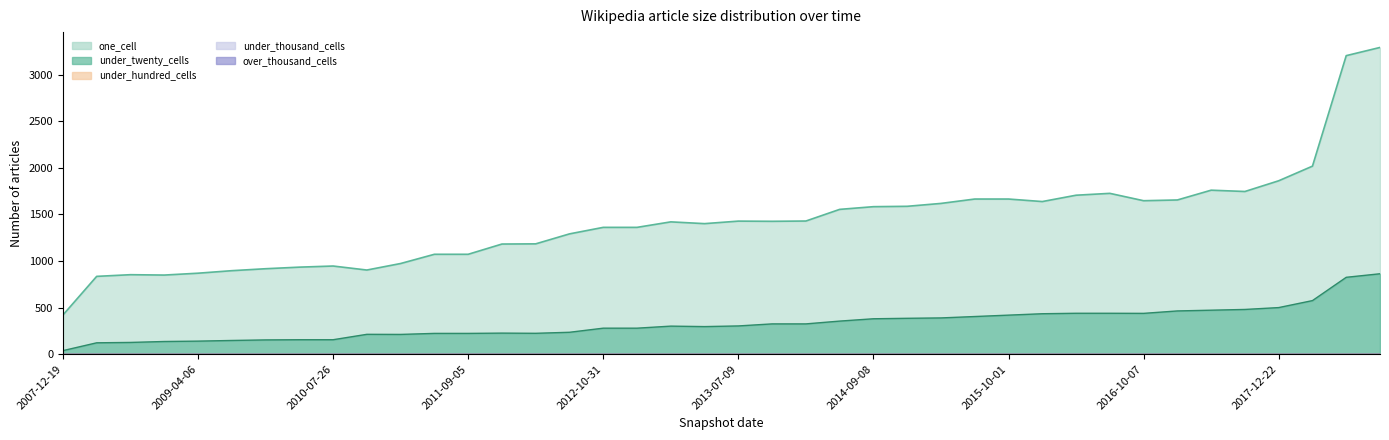

Between 2009-04-06 and 2016-12-27, which series saw the biggest shift?

one_cell